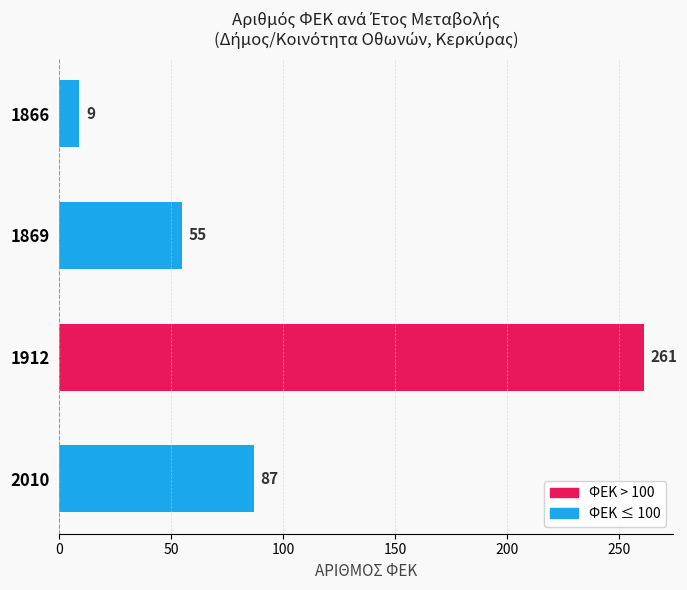

What is the change in value from 1866 to 1912?

+252